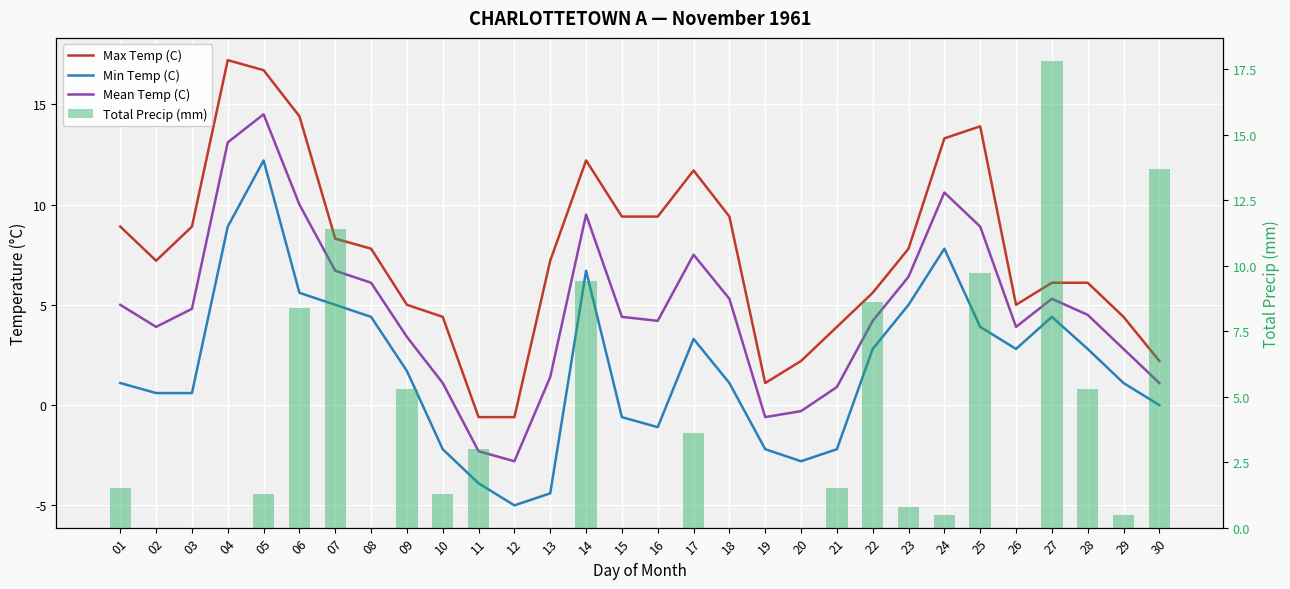

What is the approximate value of Mean Temp (C) at 16?

4.2